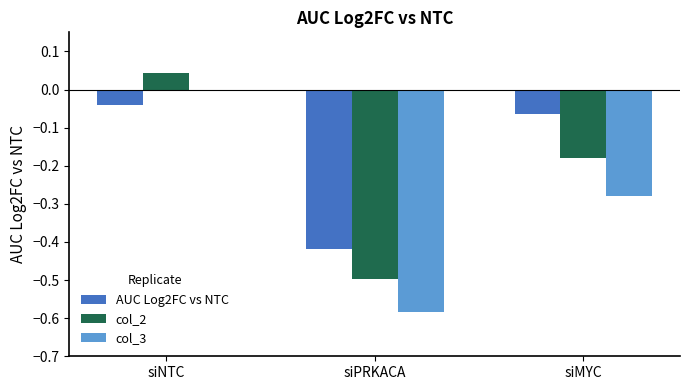

The value of col_2 at siNTC is 0.1. True or false?

False